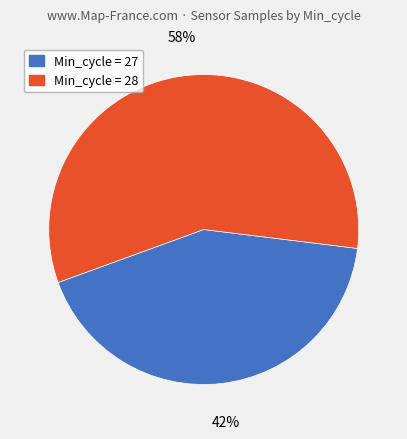

Is there a majority slice in this chart?

Yes